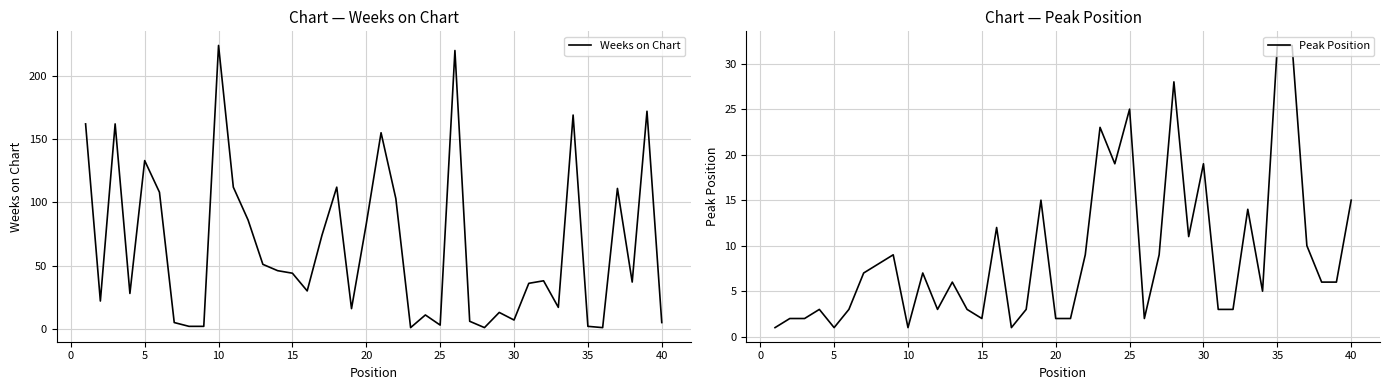

True or false: Weeks on Chart and Peak Position cross at least once.

True